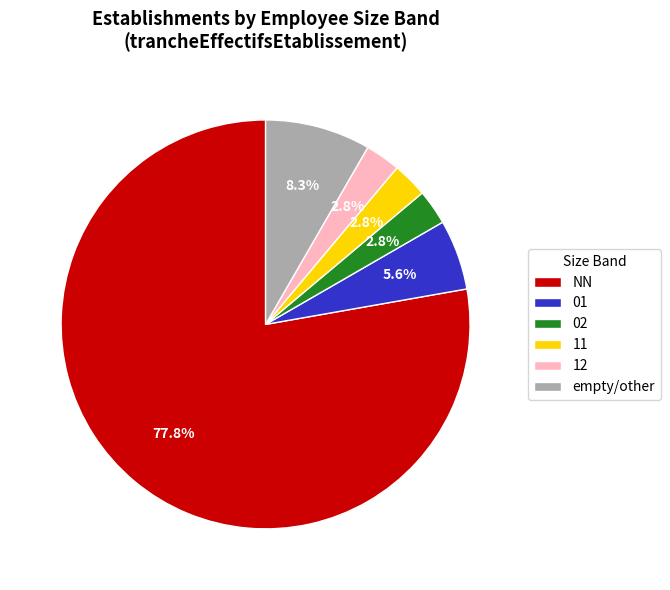

What percentage do 12 and 11 together represent?

5.6%